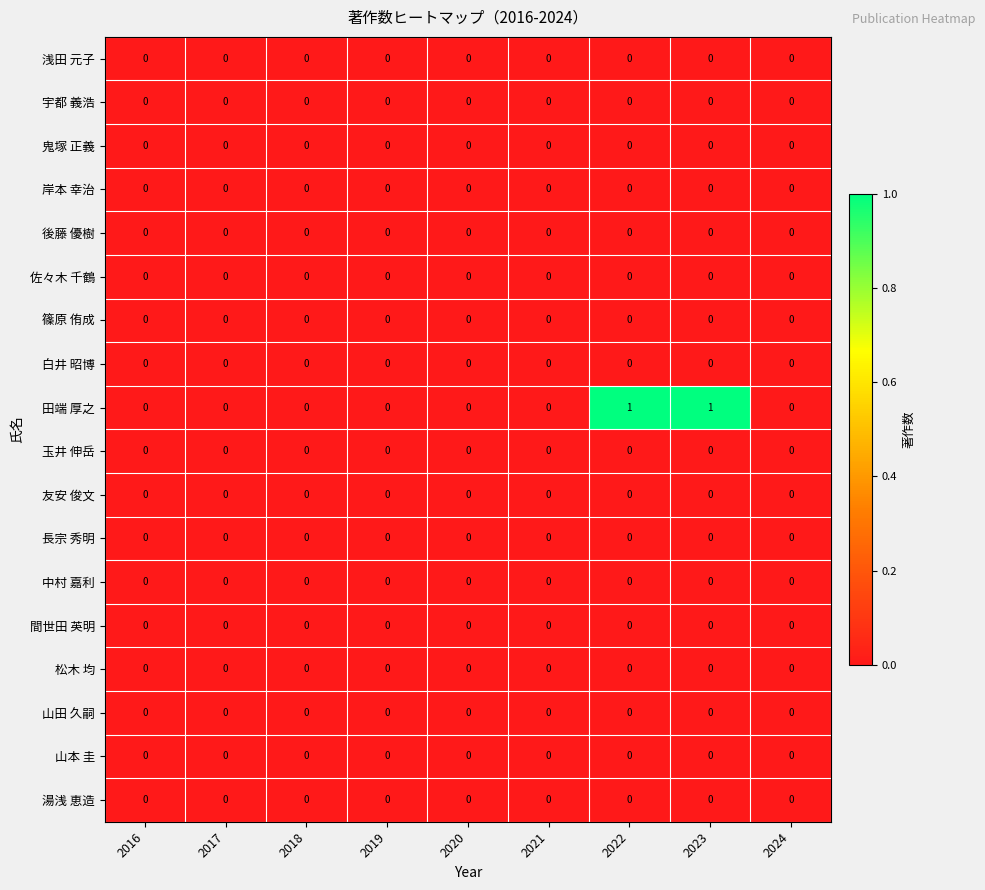

Between 2019 and 2023, which series saw the biggest shift?

田端 厚之